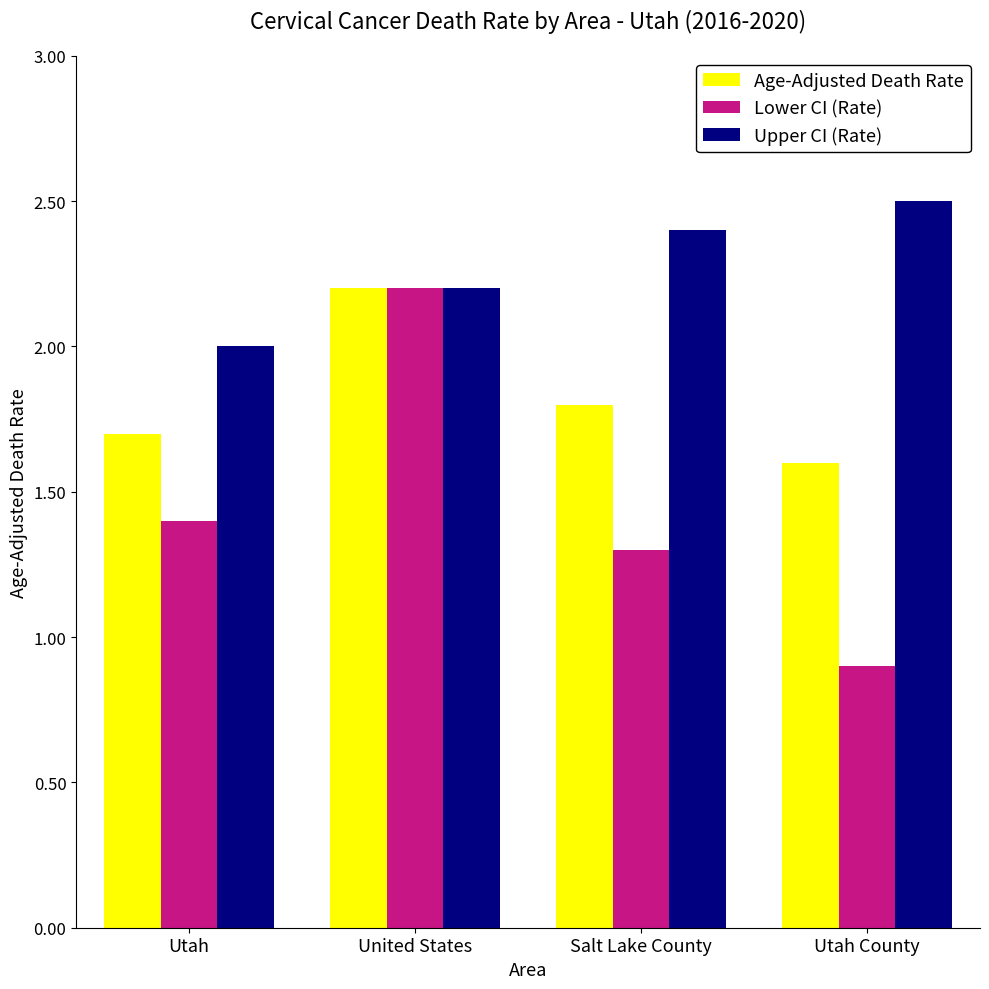

What is the label of the 1st bar from the right?

Utah County